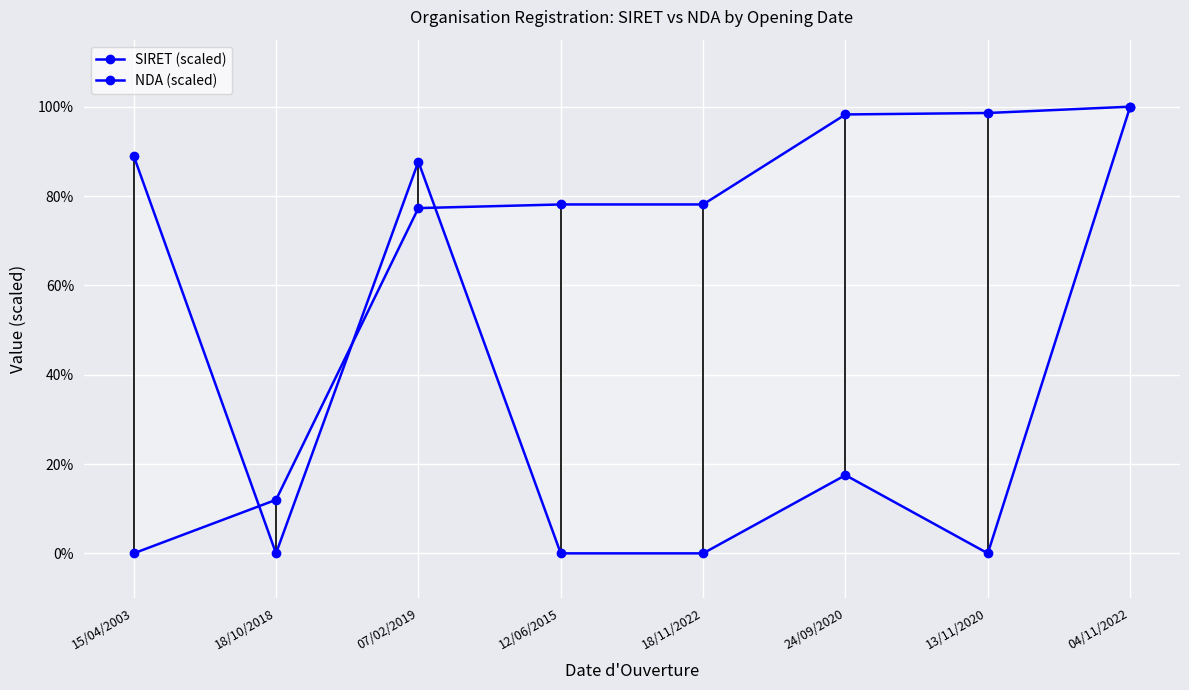

Which category has the lowest value in the SIRET (scaled) series?

15/04/2003